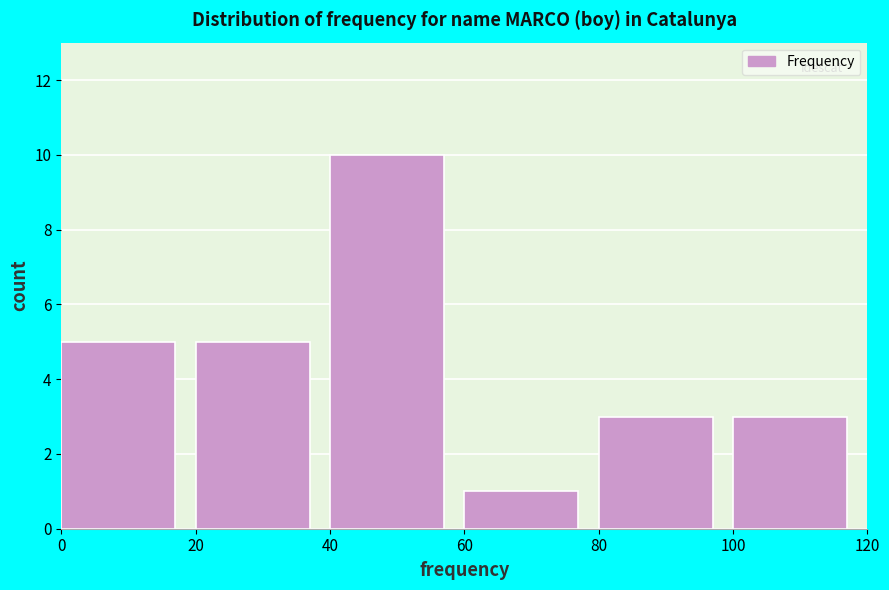

What is the height of the bar covering 100 to 120 on the x-axis? The values are not printed on the chart, so give them approximately, as read against the axis.

3